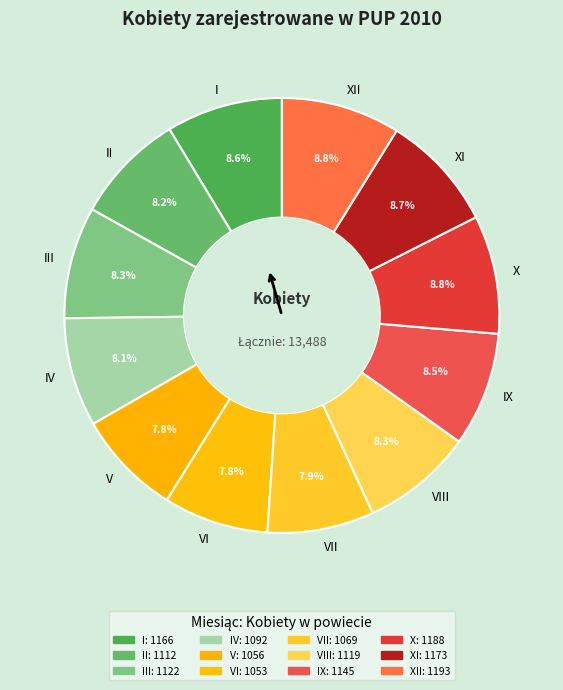

To the nearest percent, what is the difference between the largest and smallest slice percentages?

1%